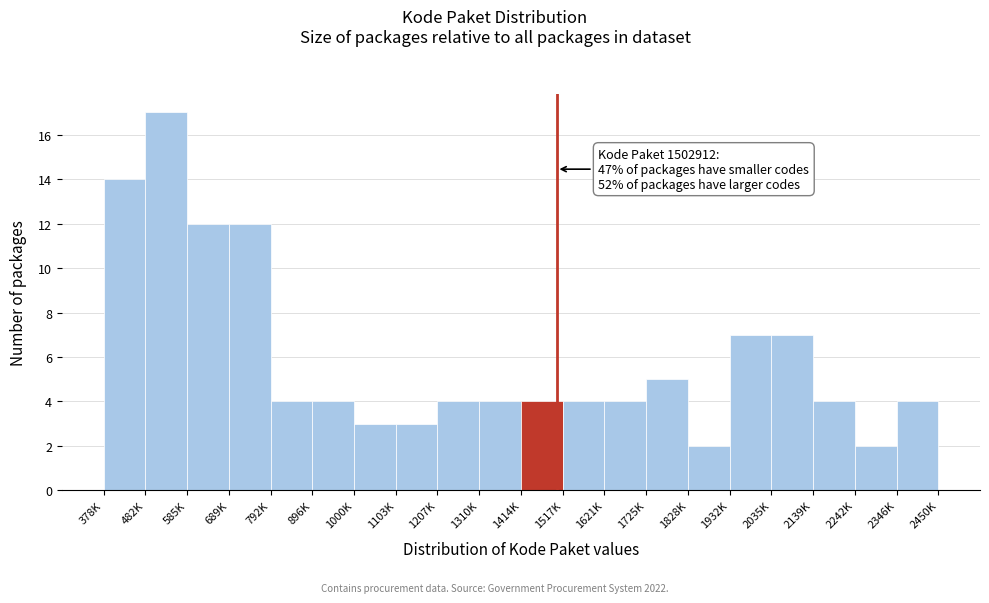

Reading left to right, list all the values displayed in this chart.

14	17	12	12	4	4	3	3	4	4	4	4	4	5	2	7	7	4	2	4